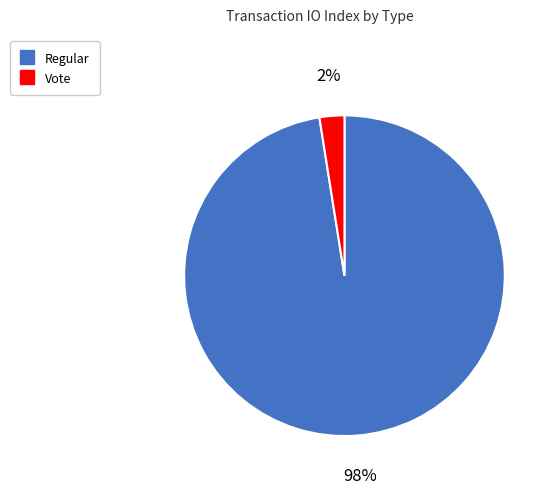

To the nearest percent, what is the combined percentage of Vote and Regular?

100%